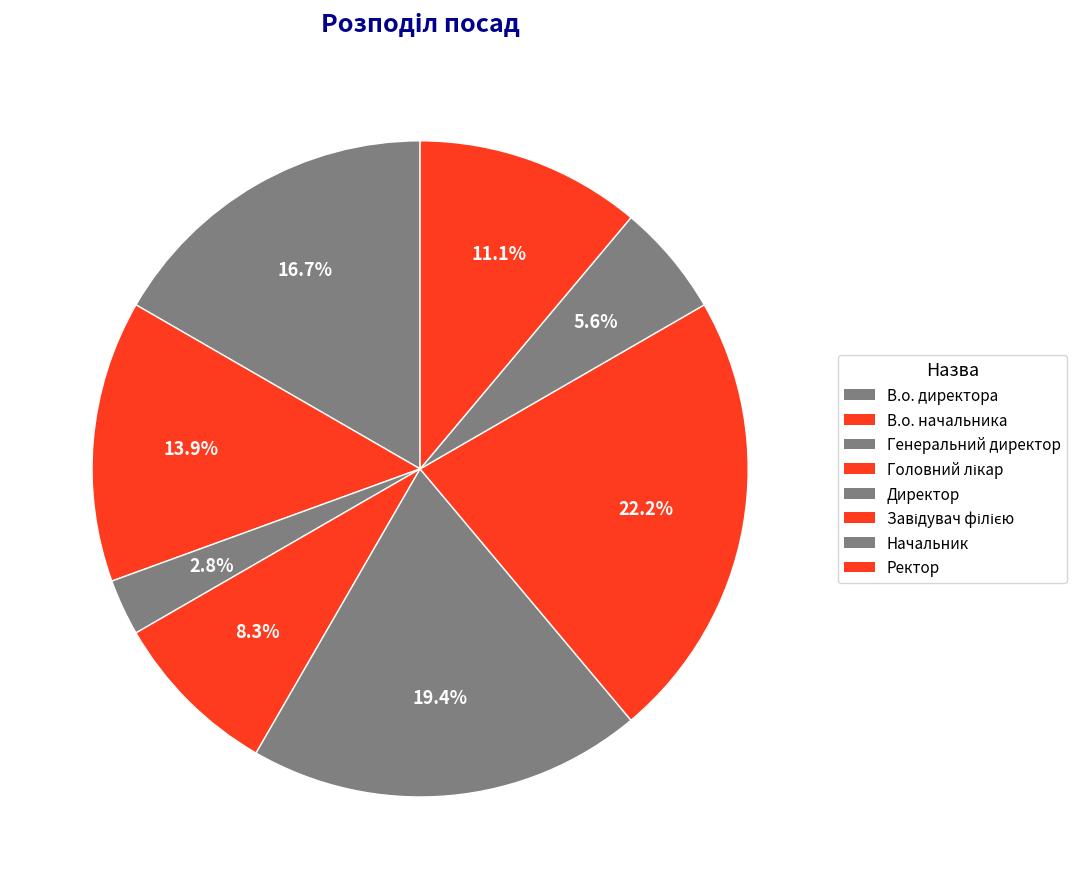

How many slices are in this pie chart?

8